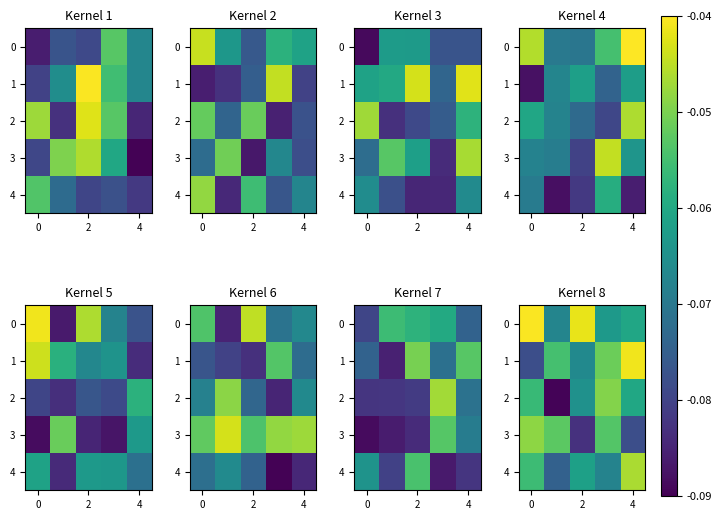

What is the total value across all series at 0?

-0.3